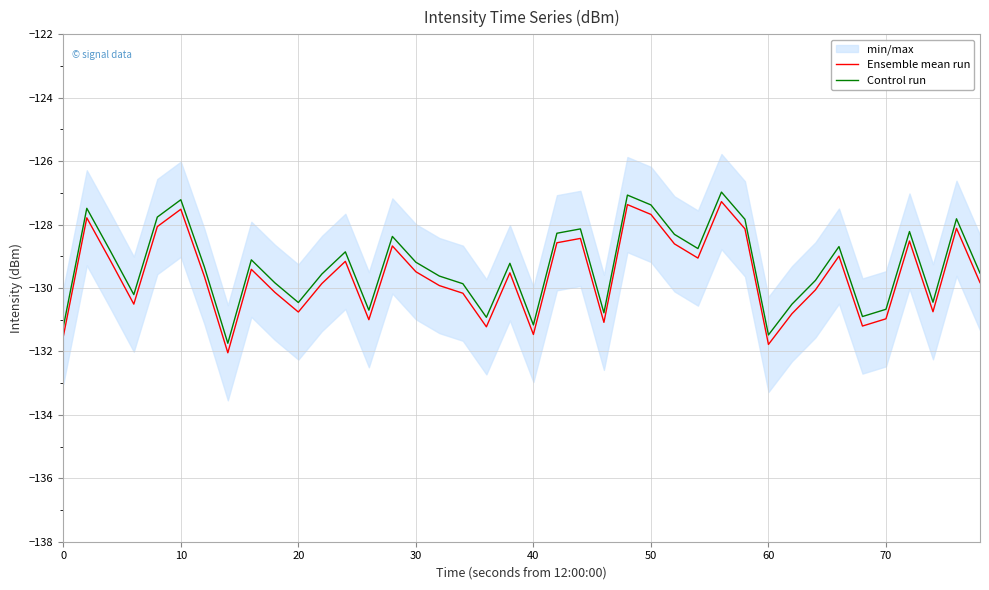

What is the difference between the second highest and minimum values in the Ensemble mean run series?

4.7